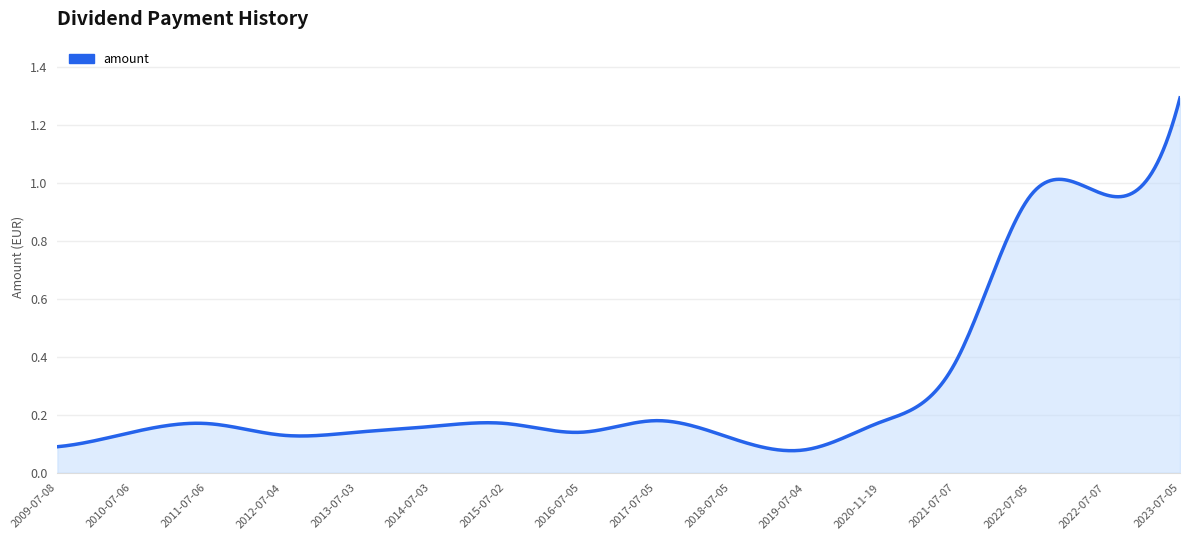

What is the difference between the maximum and minimum values?

1.2